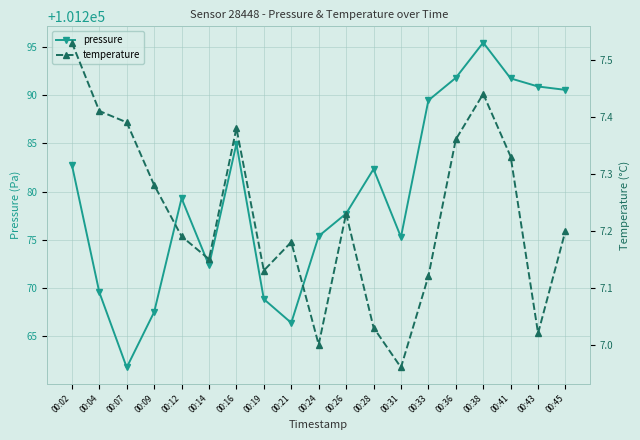

True or false: temperature has a value of 7.2 at 00:26.

True